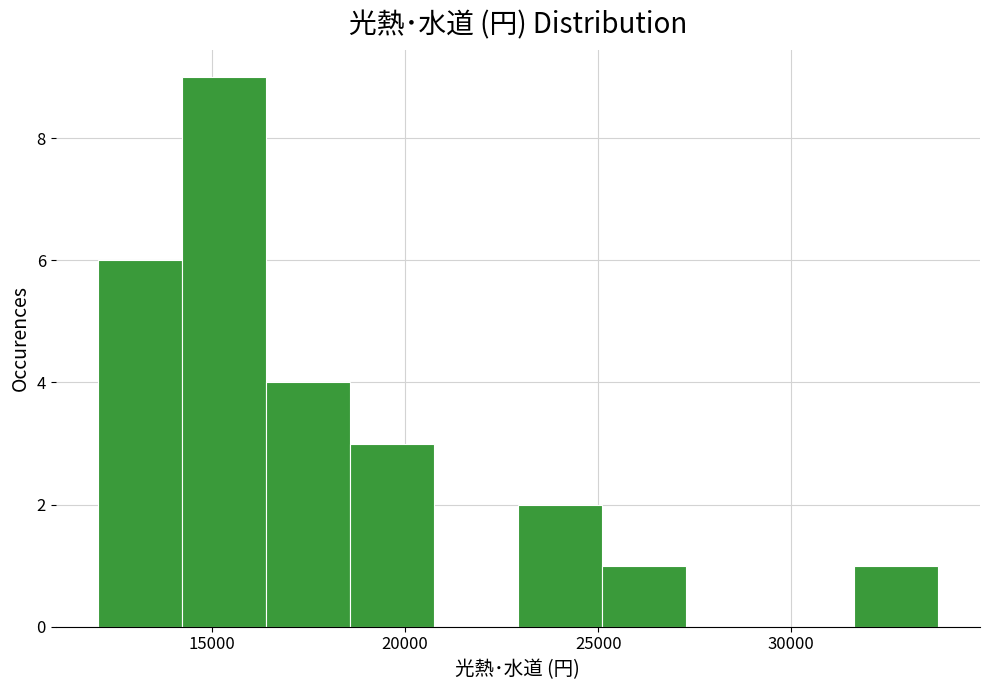

How tall is the bar that spans 18500 to 20500 on the x-axis? Neither the bar edges nor the heights are printed on the chart, so give them approximately, as read against the axes.

3